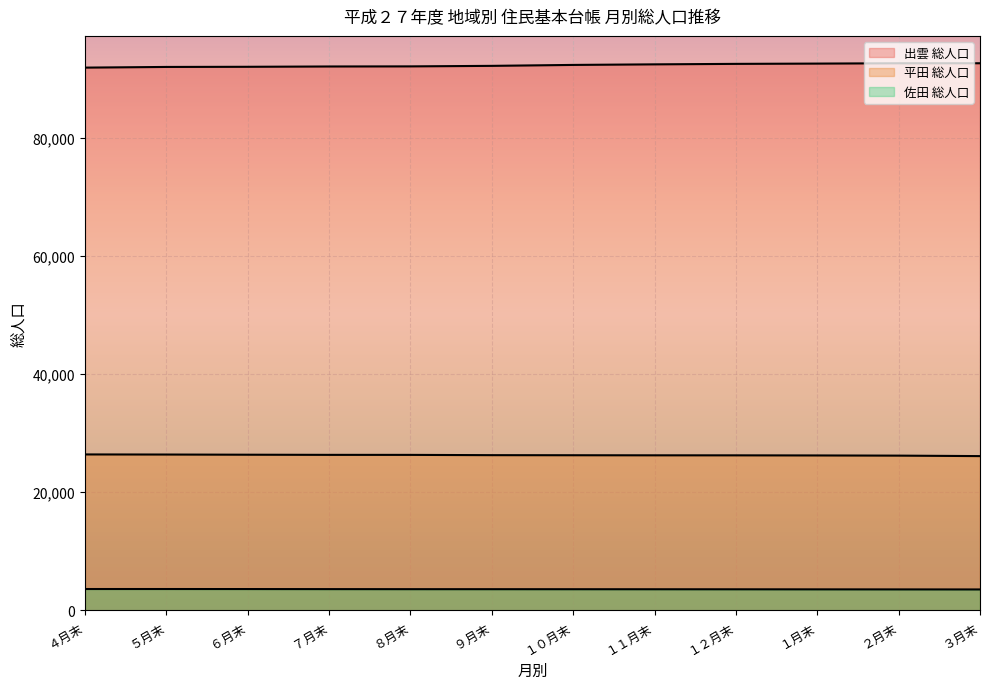

At ８月末, list the series in order from largest to smallest.

出雲 総人口, 平田 総人口, 佐田 総人口